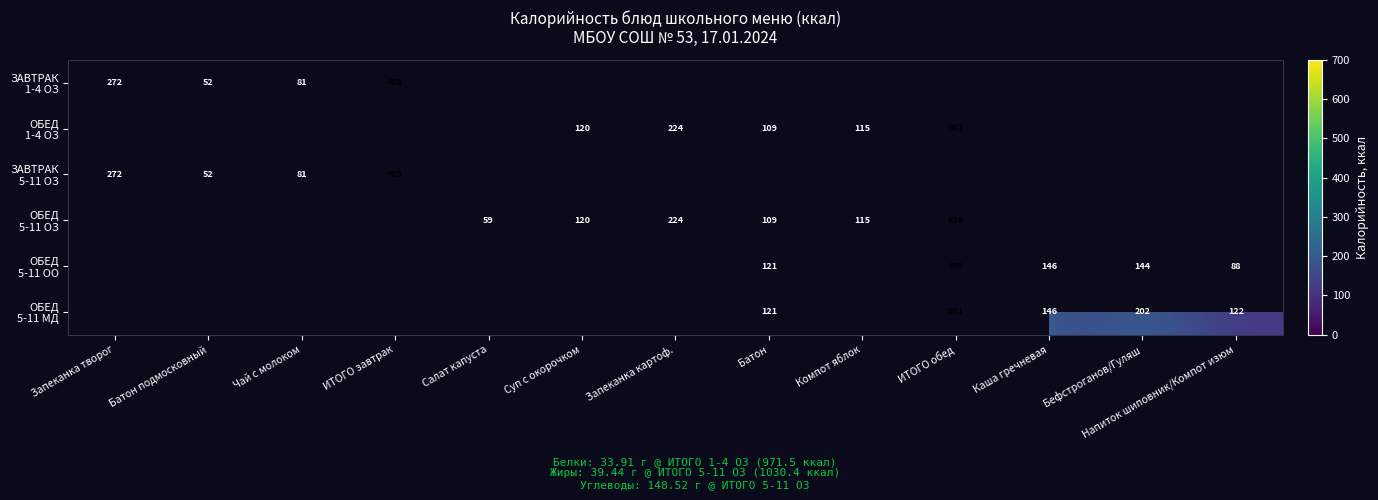

What is the difference between the ЗАВТРАК 1-4 ОЗ values at Чай с молоком and ИТОГО завтрак?

323.8